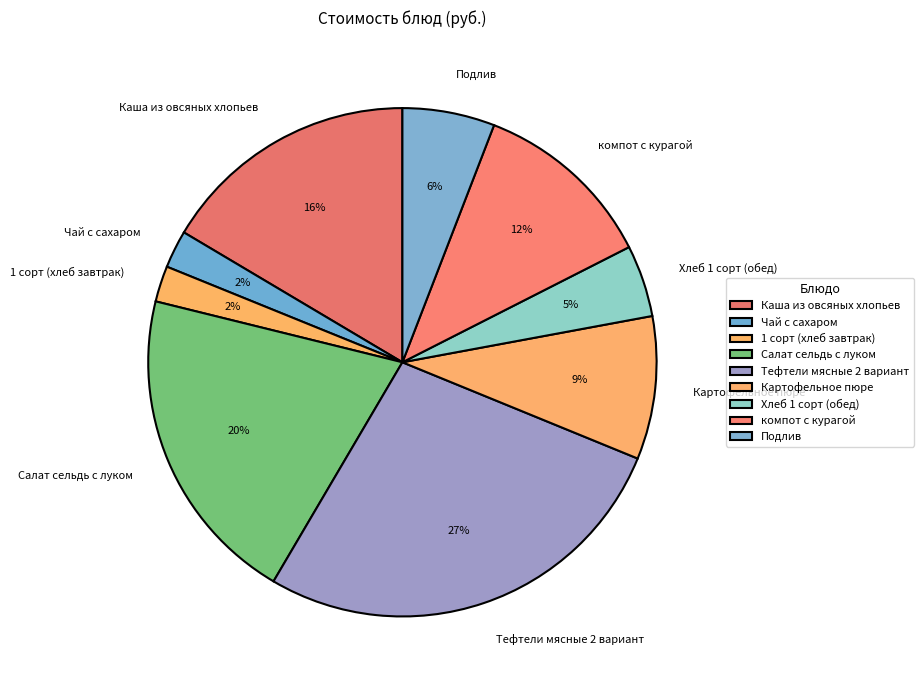

How many slices are in this pie chart?

9